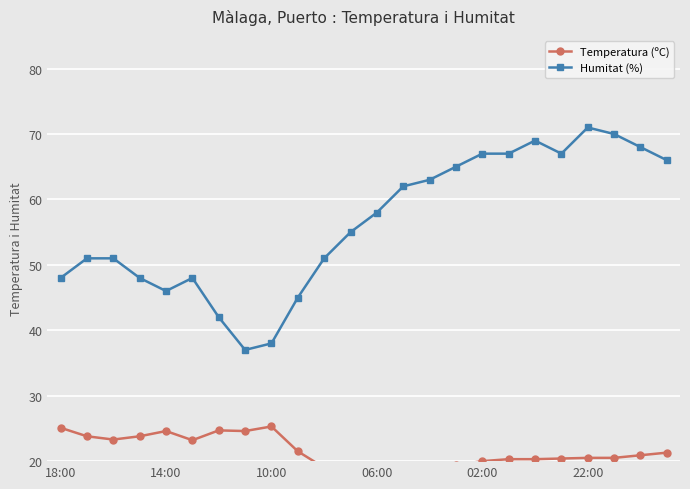

What are all the series names shown in the legend?

Temperatura (ºC), Humitat (%)